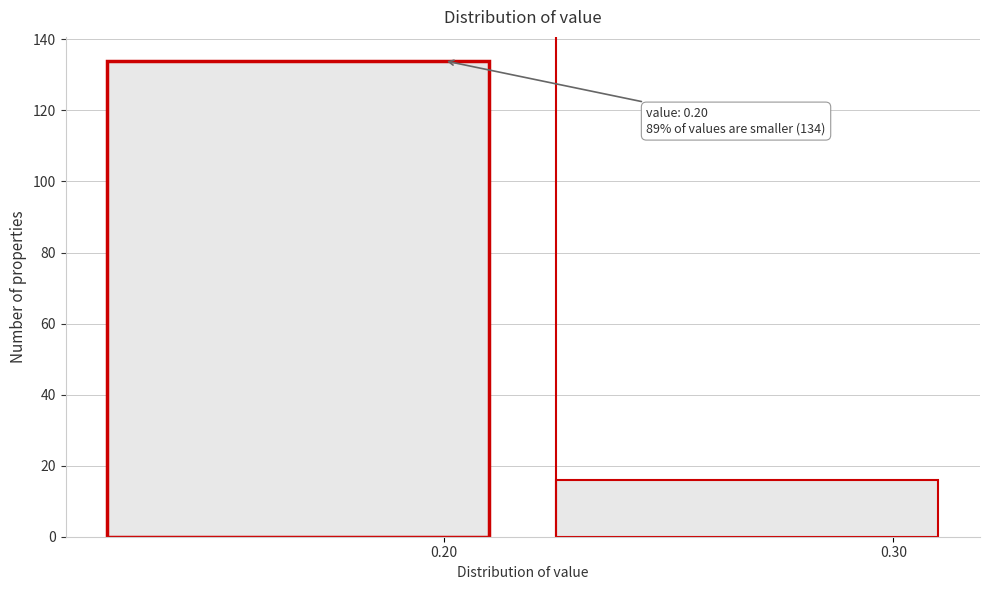

Reading right to left, extract all data points from this chart.

0.30=16	0.20=134